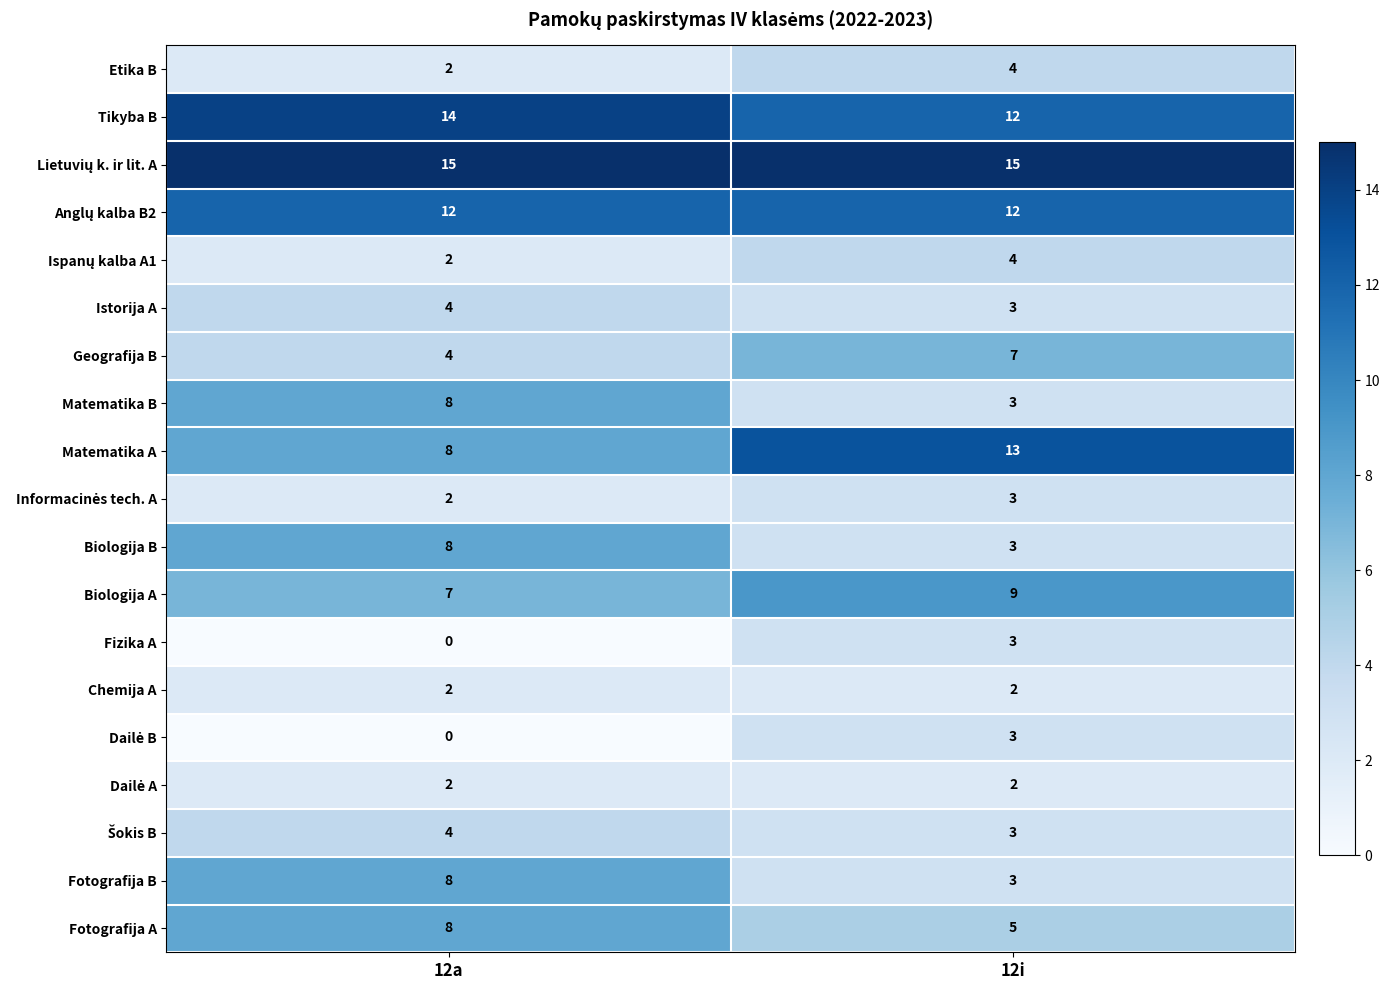

What is the total value across all series at 12i?

109